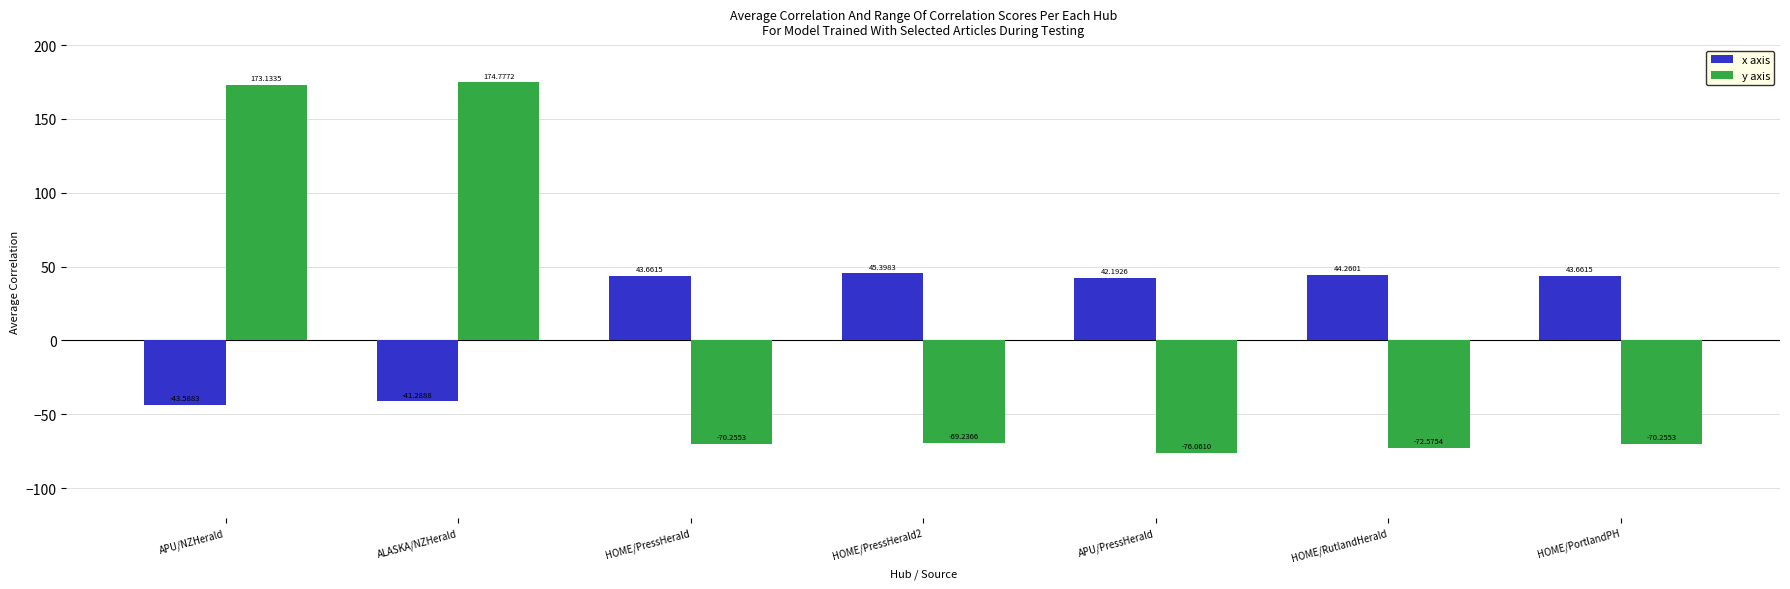

Which category has the highest value in the y axis series?

ALASKA/NZHerald